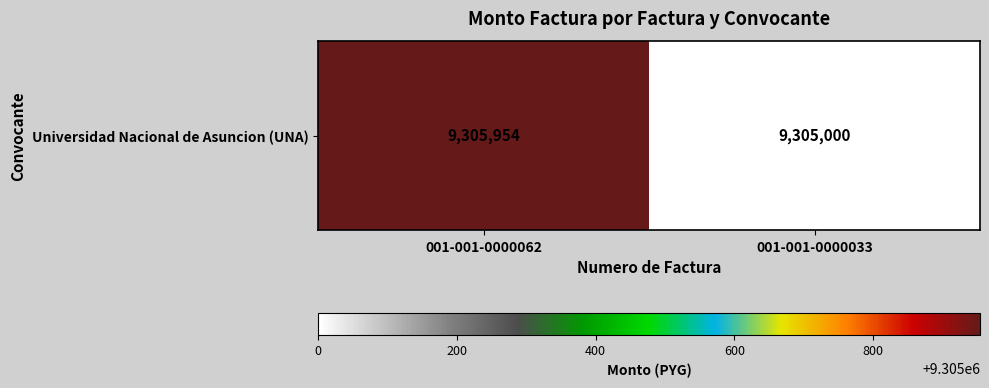

What is the sum of all values?

18610954